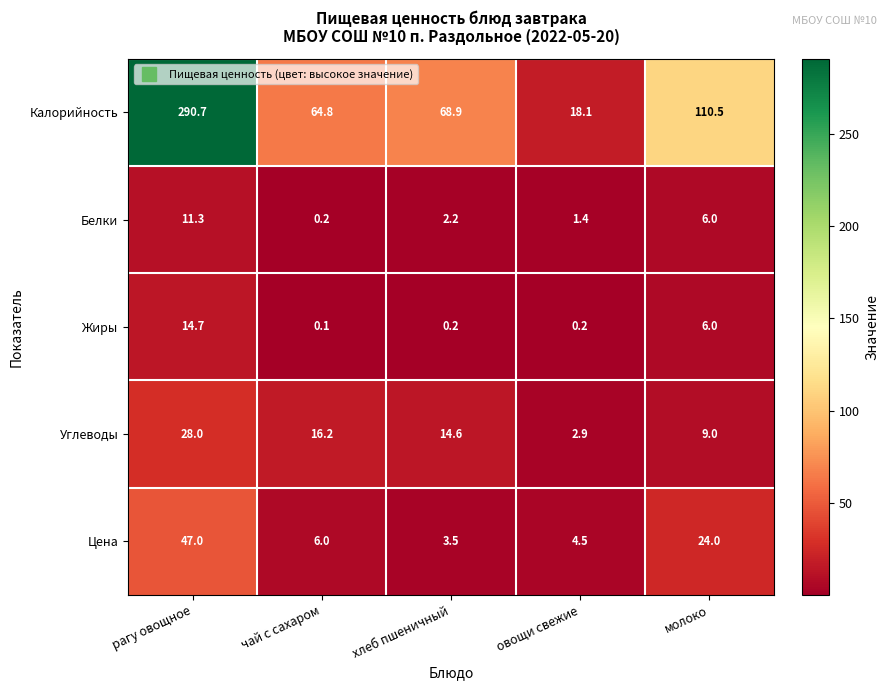

Where does the Углеводы series first go above 14?

рагу овощное